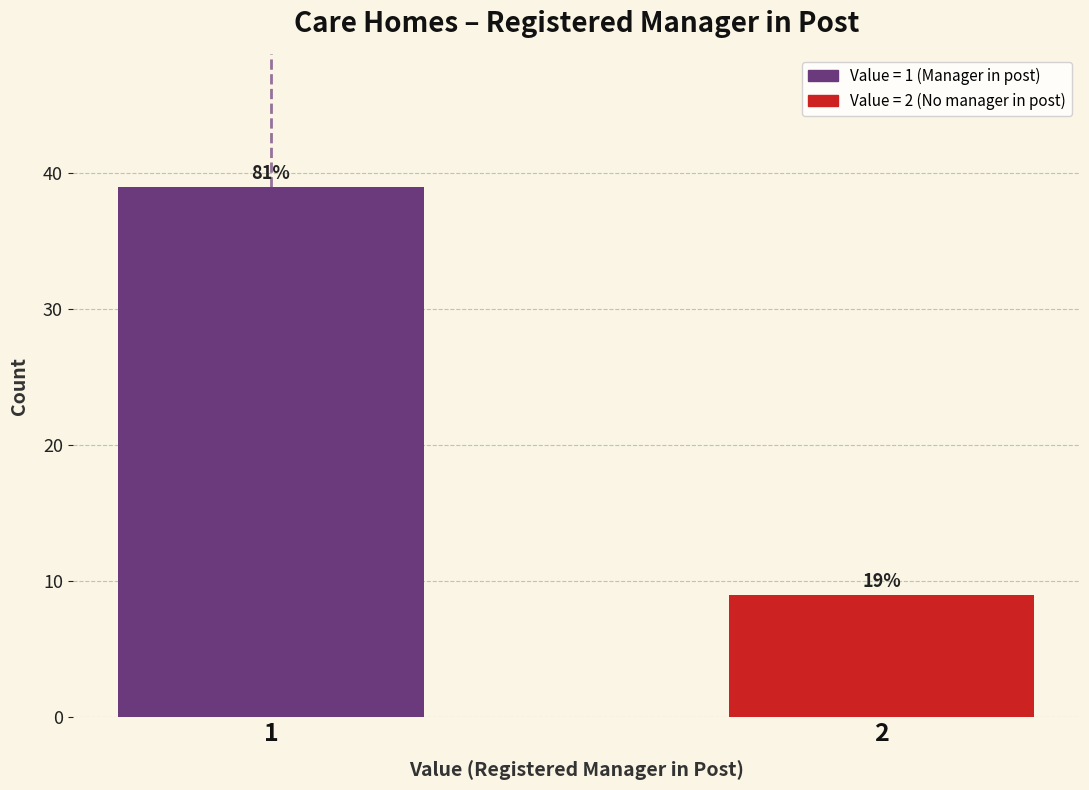

How many bars are there in total?

2